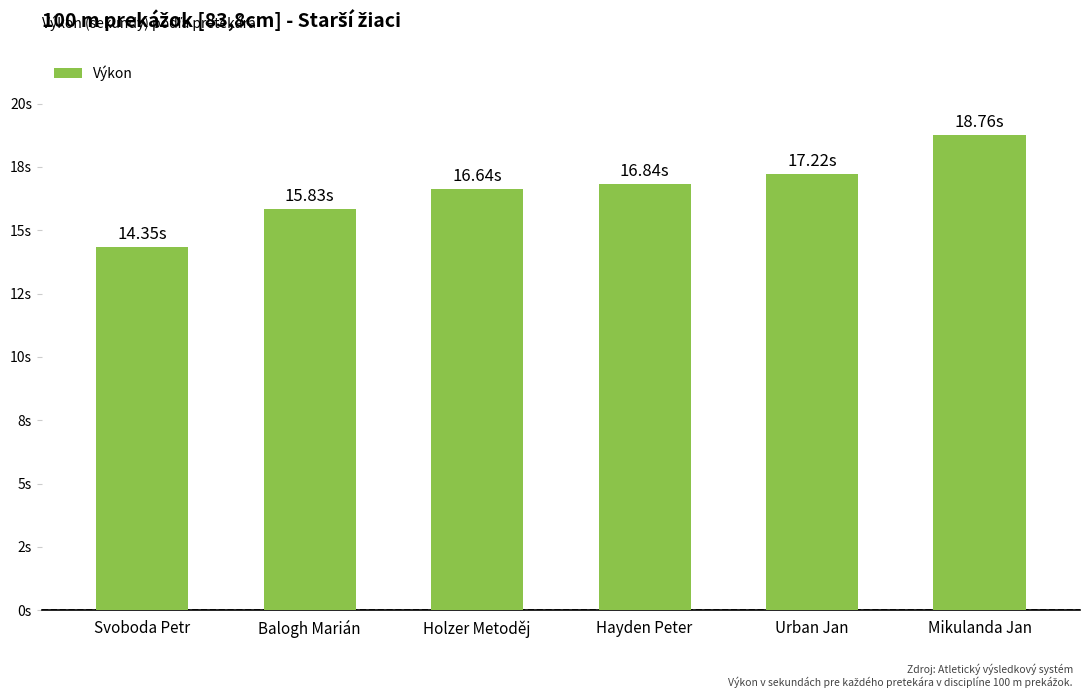

Where does the data first go above 16?

Holzer Metoděj